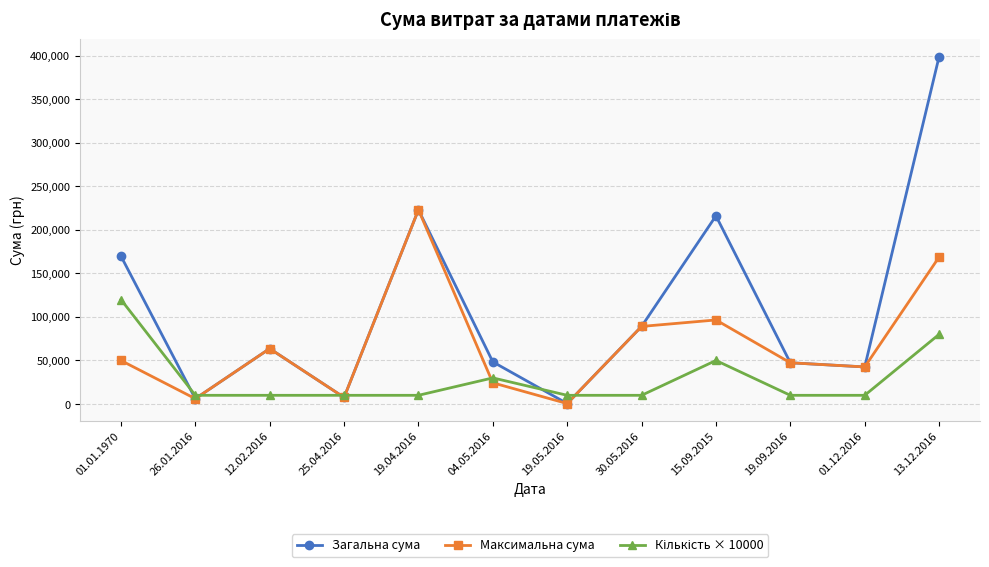

Which category has the highest value across all series?

13.12.2016